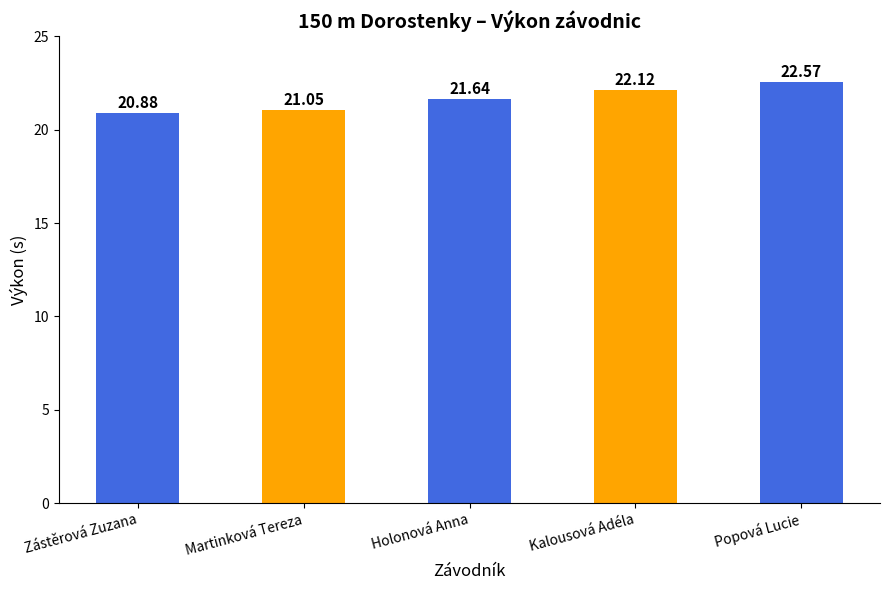

The value at Holonová Anna is 14.3. True or false?

False